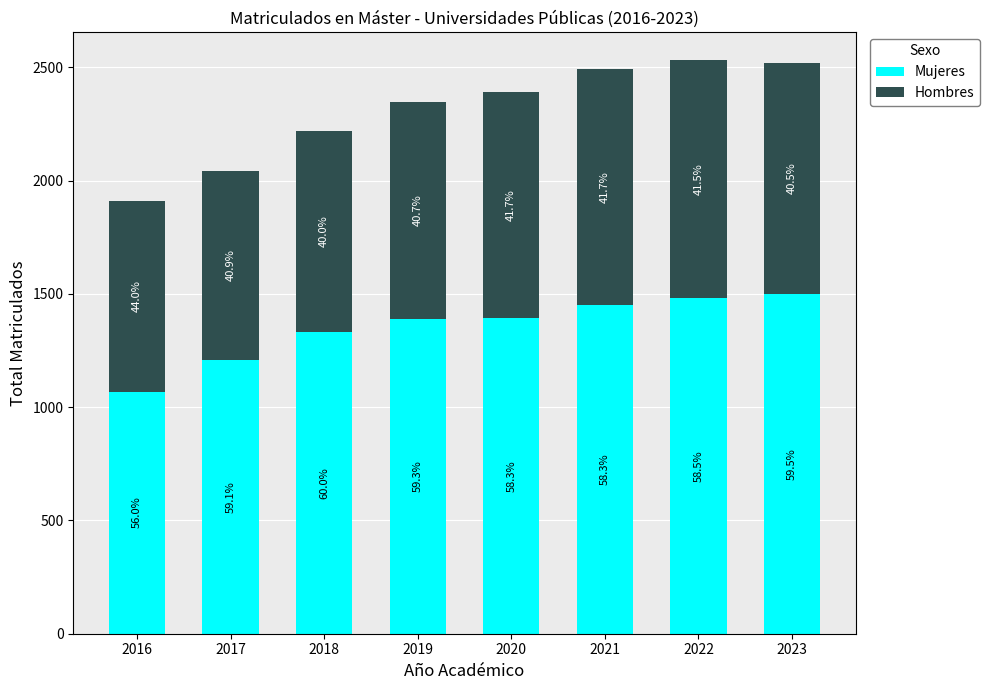

Does the chart contain stacked bars?

Yes